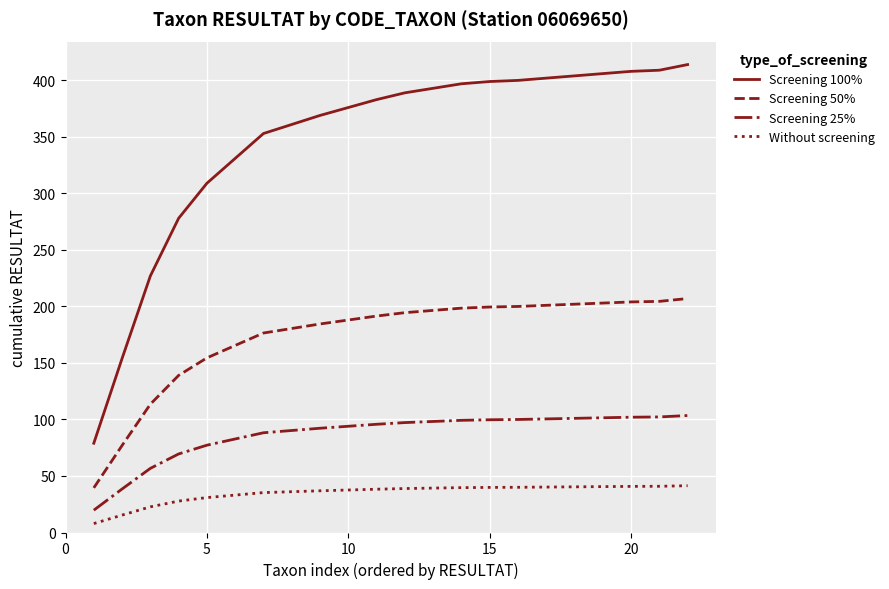

Which series has the widest spread of values?

Screening 100%